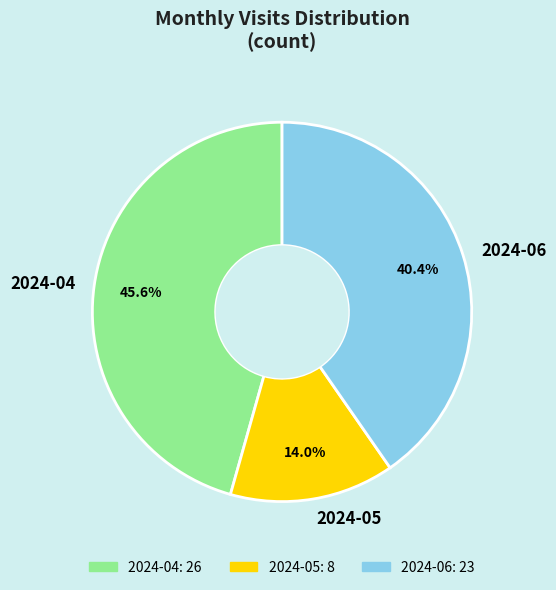

How many slices are in this pie chart?

3